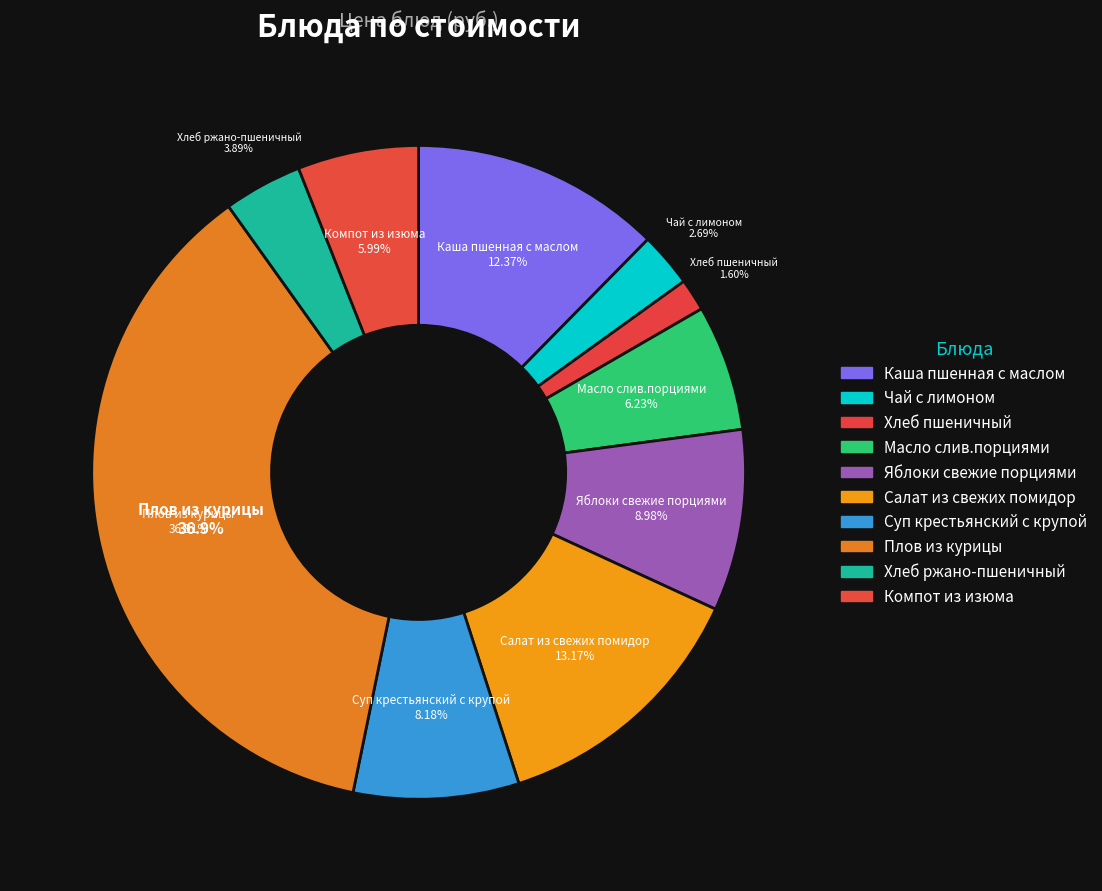

Do Салат из свежих помидор and Хлеб ржано-пшеничный together represent more than half of the pie?

No